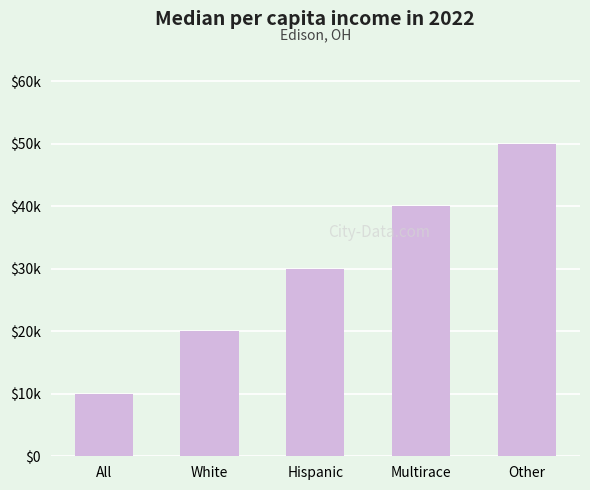

Does the chart contain any negative values?

No